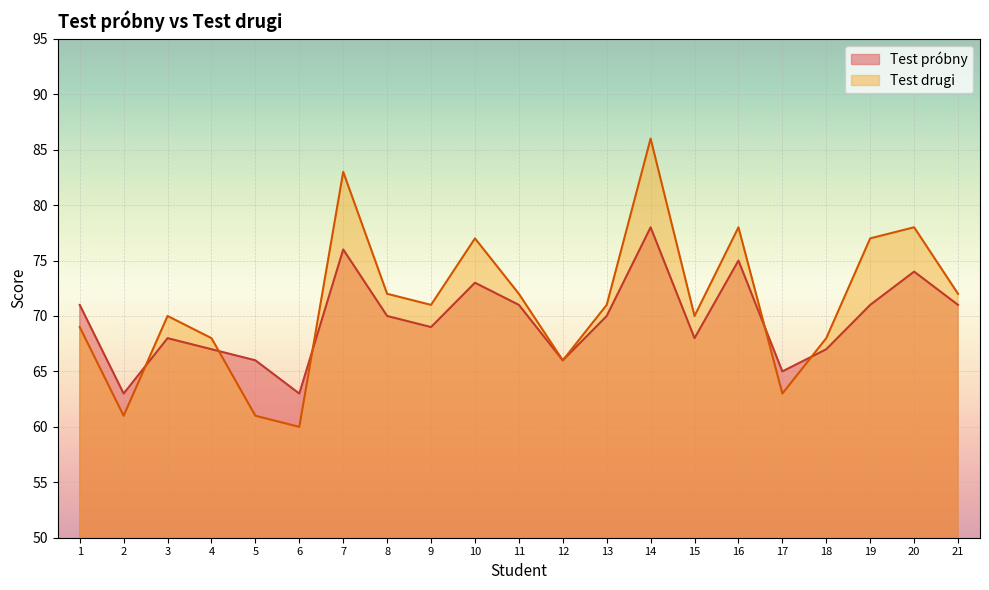

What are all the series names shown in the legend?

Test próbny, Test drugi